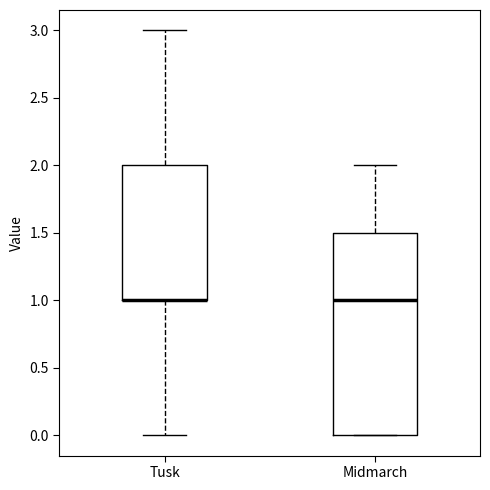

Reading left to right, transcribe this box plot: for each box, give where its median line is, the range the box spans, and where its two whiskers end, as read against the y-axis. The values are not printed on the chart, so give them approximately, as read against the axis.

Tusk: median 1.0 (drawn on the box's lower edge), box 1.0 to 2.0, whiskers 0.0 to 3.0
Midmarch: median 1.0, box 0.0 to 1.5, whiskers 0.0 to 2.0